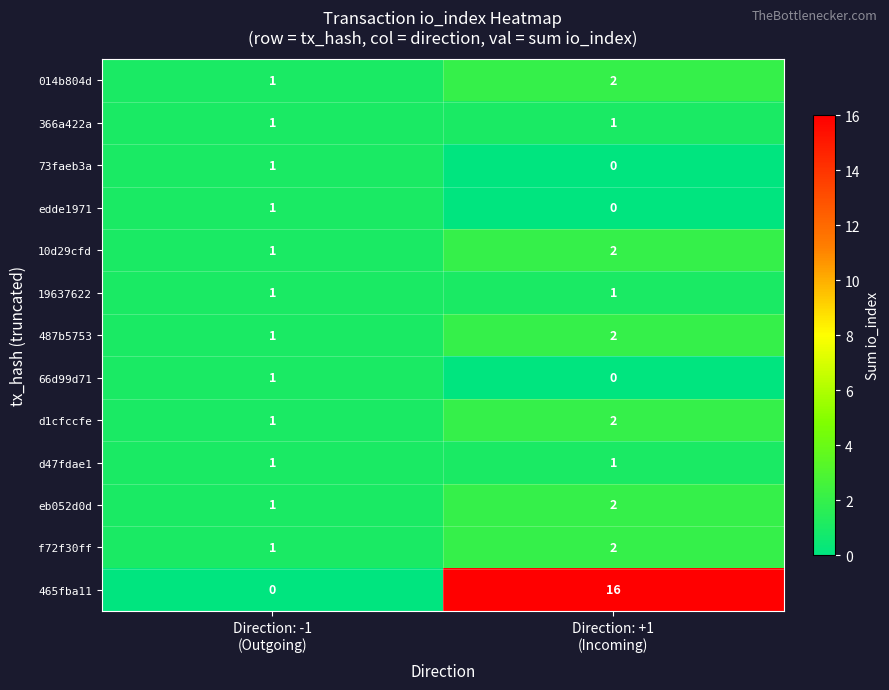

What is the greatest value displayed?

16